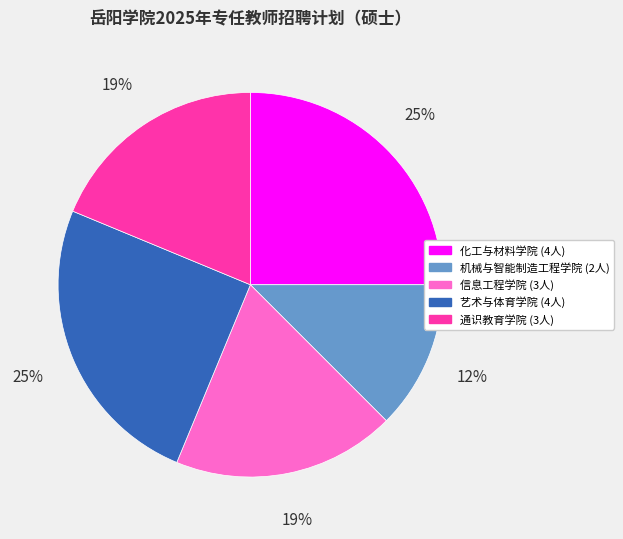

To the nearest percent, what portion does 通识教育学院 represent?

19%